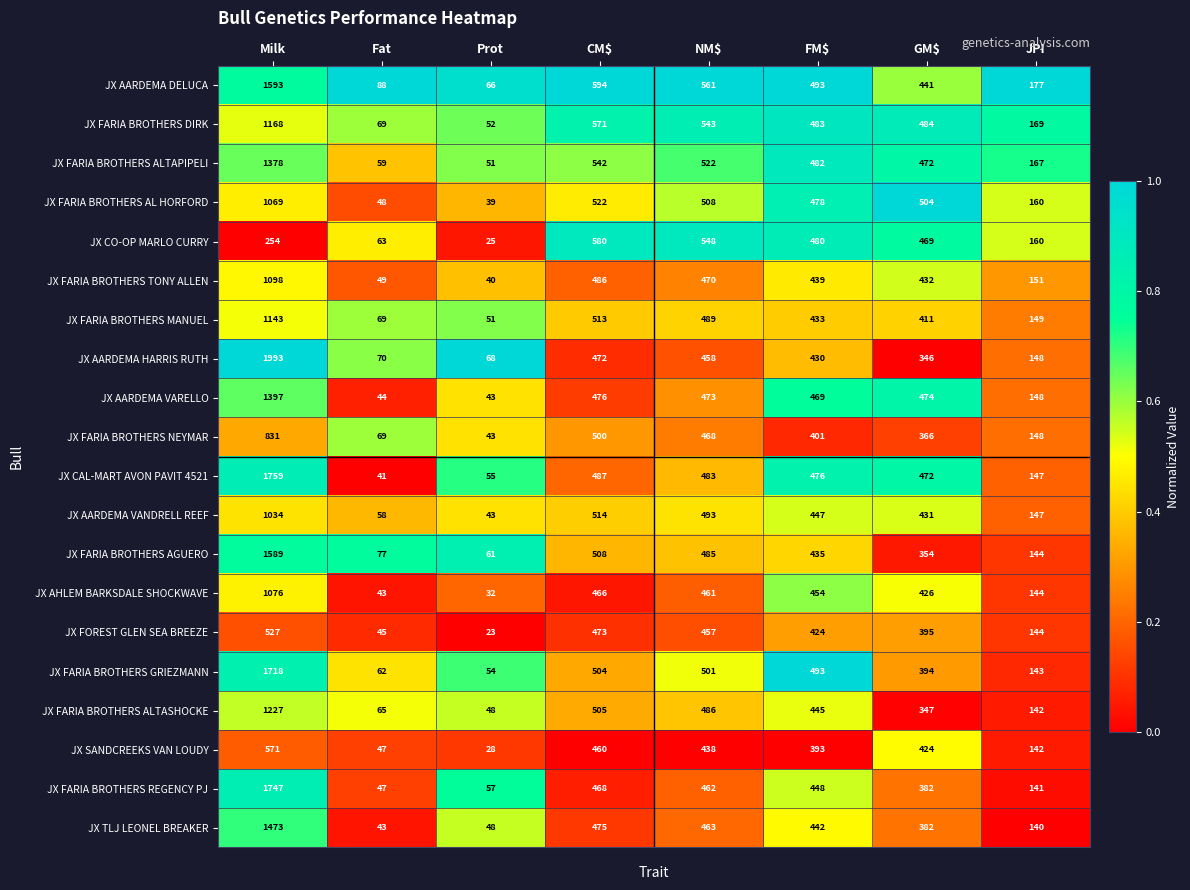

What is the difference between the maximum and minimum values in the JX FARIA BROTHERS TONY ALLEN series?

1058